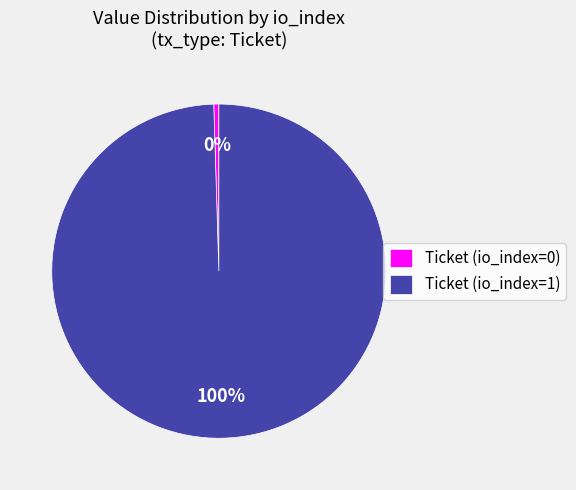

The Ticket (io_index=1) slice represents 88% of the pie. True or false?

False